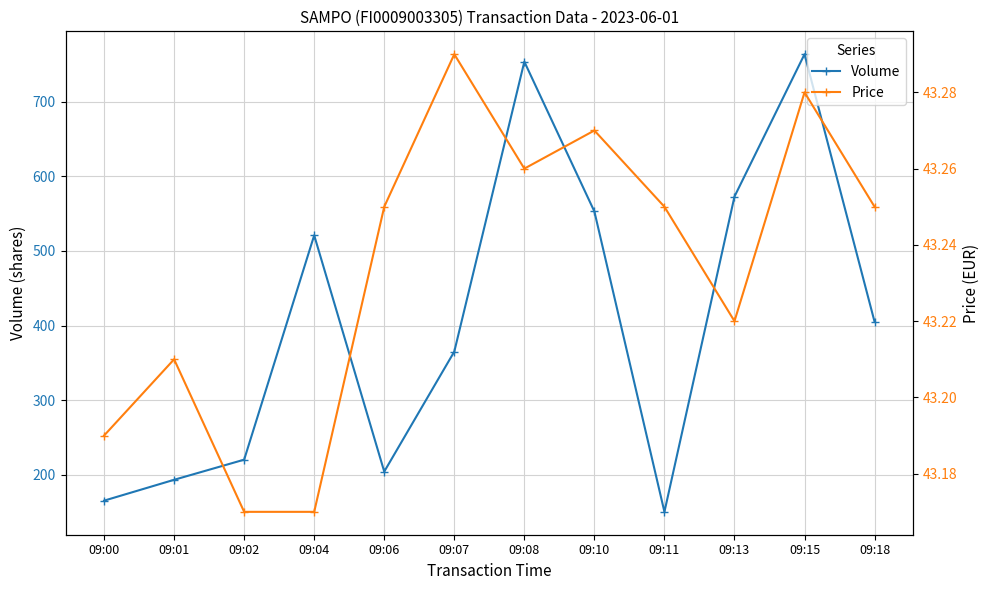

At which category is the sum across all series the highest?

09:15